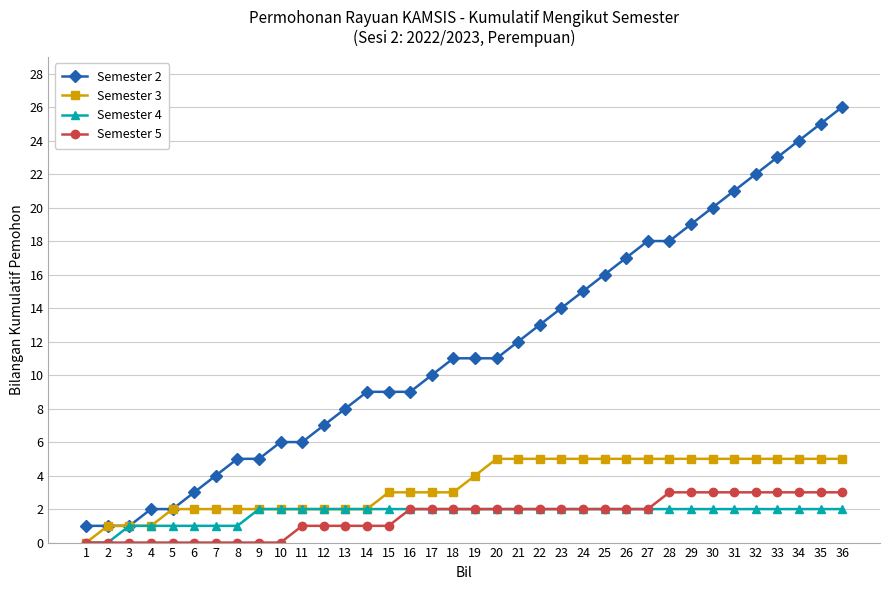

Reading right to left, extract all data points from this chart.

Semester 2: 26	25	24	23	22	21	20	19	18	18	17	16	15	14	13	12	11	11	11	10	9	9	9	8	7	6	6	5	5	4	3	2	2	1	1	1
Semester 3: 5	5	5	5	5	5	5	5	5	5	5	5	5	5	5	5	5	4	3	3	3	3	2	2	2	2	2	2	2	2	2	2	1	1	1	0
Semester 4: 2	2	2	2	2	2	2	2	2	2	2	2	2	2	2	2	2	2	2	2	2	2	2	2	2	2	2	2	1	1	1	1	1	1	0	0
Semester 5: 3	3	3	3	3	3	3	3	3	2	2	2	2	2	2	2	2	2	2	2	2	1	1	1	1	1	0	0	0	0	0	0	0	0	0	0